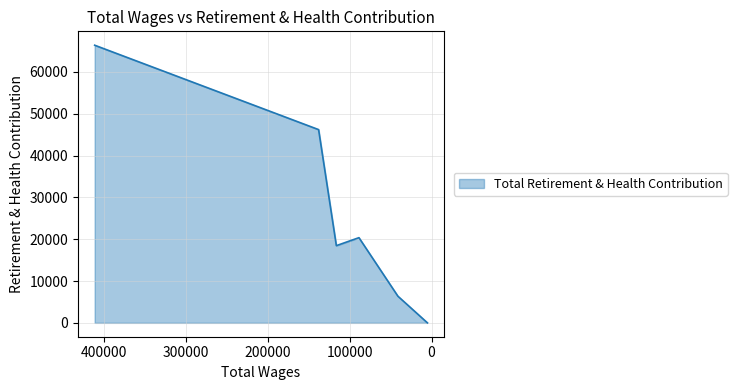

Is it true that the value at 41104.0 is 6376?

True